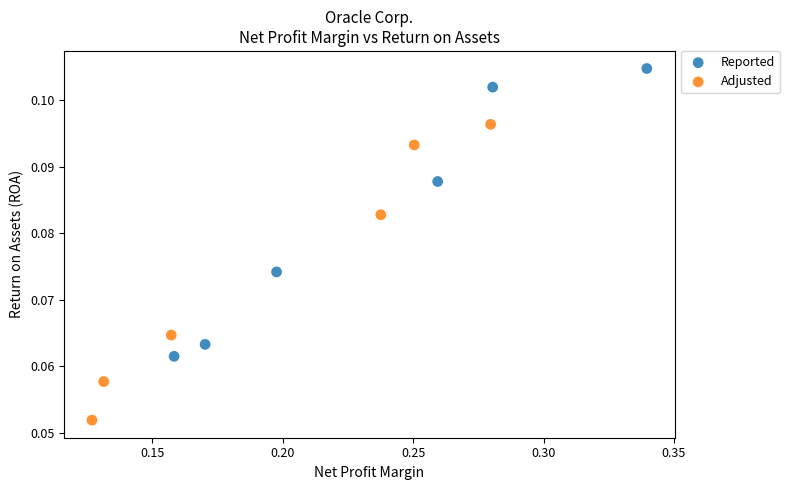

Which series contains the lowest Y value?

Adjusted